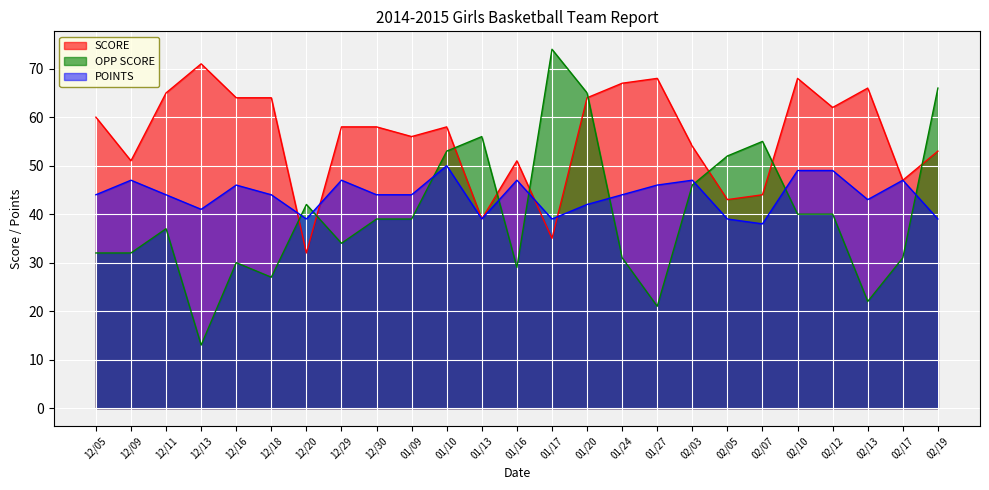

The SCORE series shows 57 at 02/05. True or false?

False